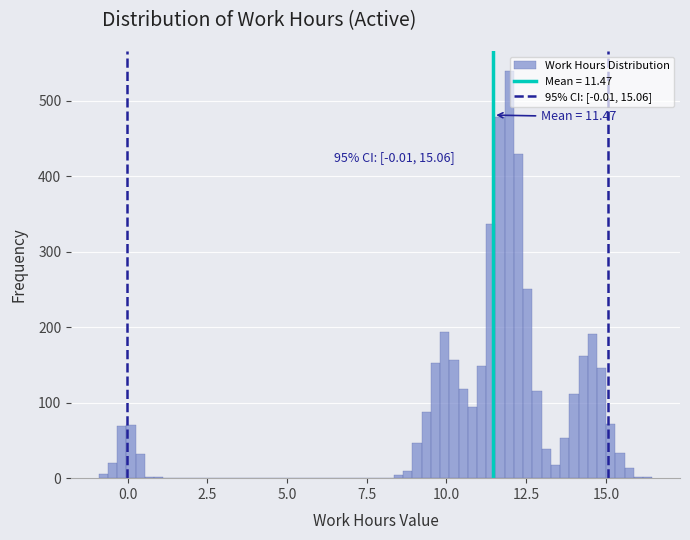

Around what value on the x-axis is the tallest bar? Give the approximate position of its centre, as read against the axis.

12.0